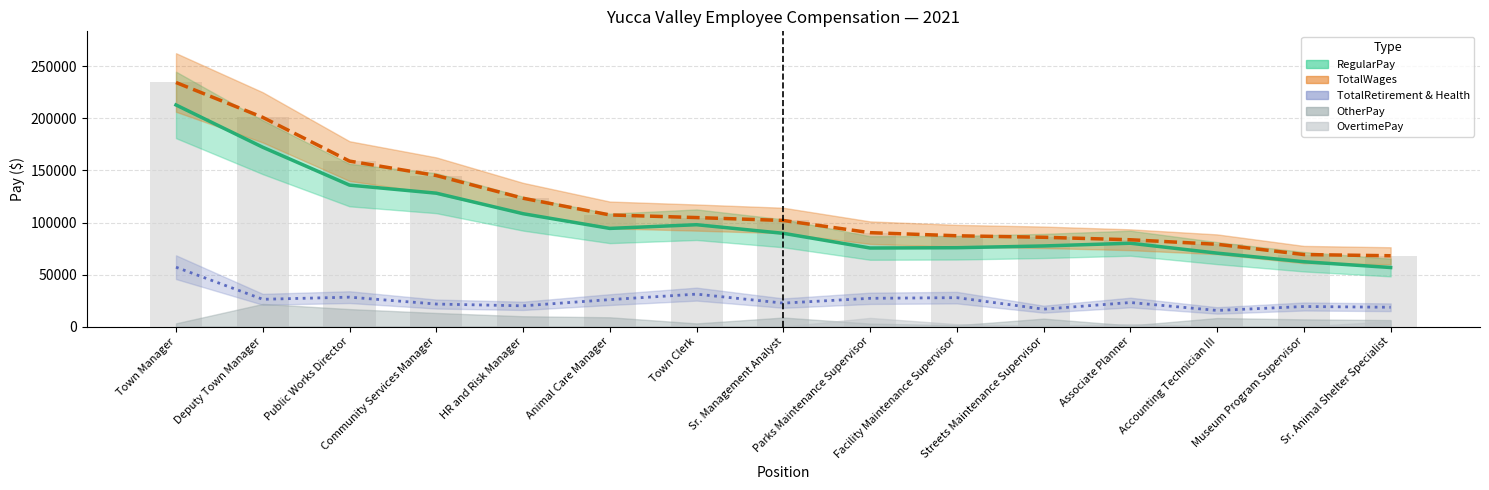

Reading right to left, list all the values displayed in this chart.

RegularPay: 56717	62294	70560	80077	77450	75769	75481	89617	97874	94313	108458	128195	135933	172338	213000
TotalWages: 68045	69192	79068	83417	85798	87248	90233	101946	104744	107267	123329	145165	159031	201060	234588
TotalRetirement: 18534	19255	15479	23094	16715	27766	27132	22516	31155	25874	19911	21611	28244	26181	57043